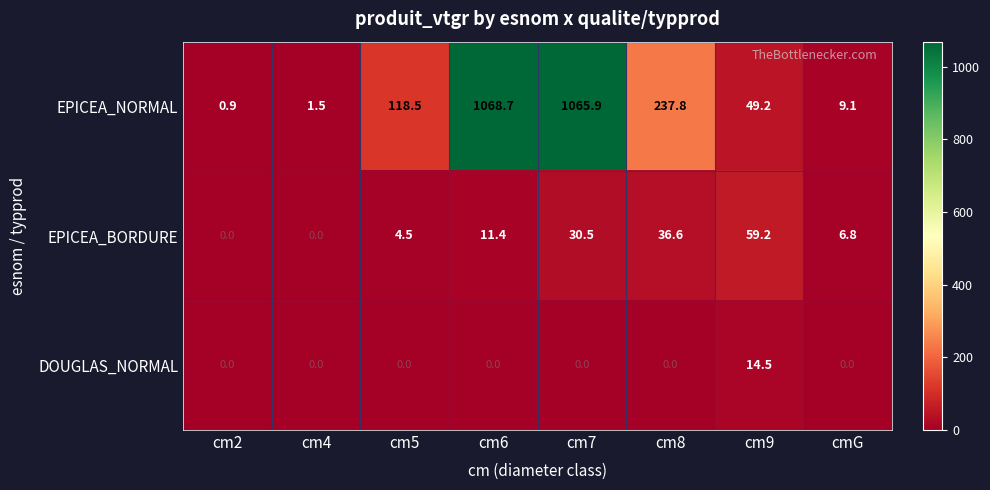

Is it true that EPICEA_BORDURE equals 36.6 at cm8?

True